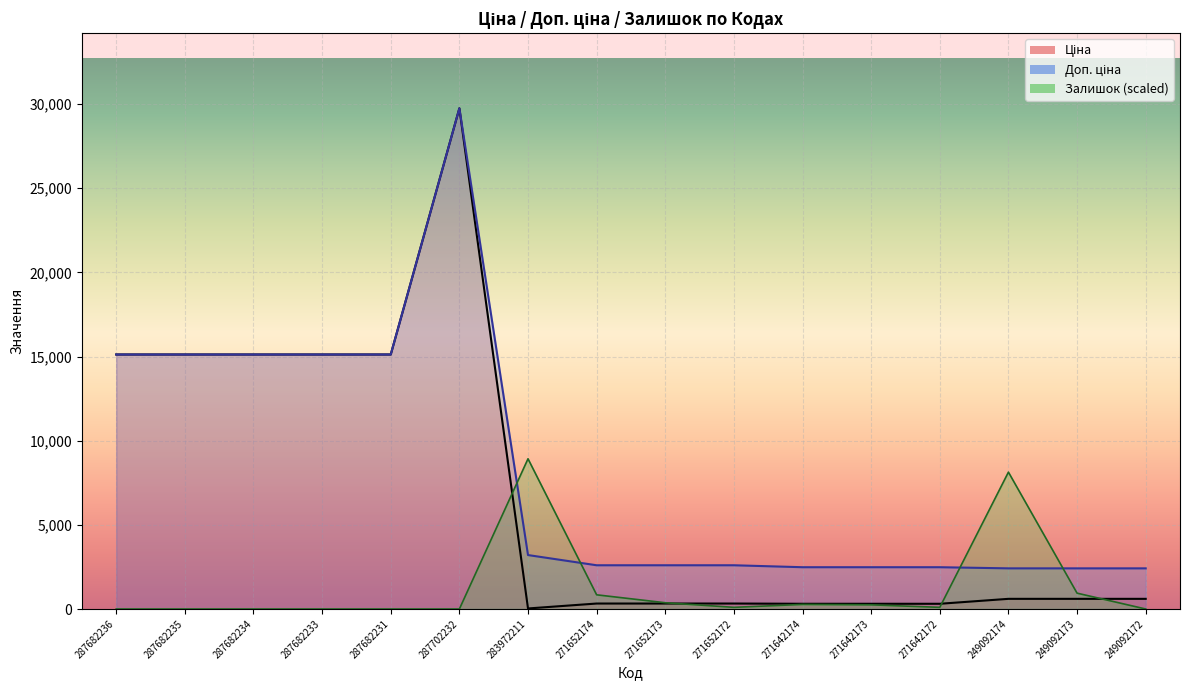

Reading left to right, transcribe all the data shown in this chart.

Ціна: 15120.0	15120.0	15120.0	15120.0	15120.0	29747.2	32.0	324.8	324.8	324.8	310.3	310.3	310.3	603.7	603.7	603.7
Доп. ціна: 15120.0	15120.0	15120.0	15120.0	15120.0	29747.2	3205.0	2598.3	2598.3	2598.3	2482.4	2482.4	2482.4	2414.8	2414.8	2414.8
Залишок: 0.0	0.0	0.0	0.0	0.0	0.0	8924.2	842.8	371.8	99.2	272.7	247.9	99.2	8130.9	942.0	0.0